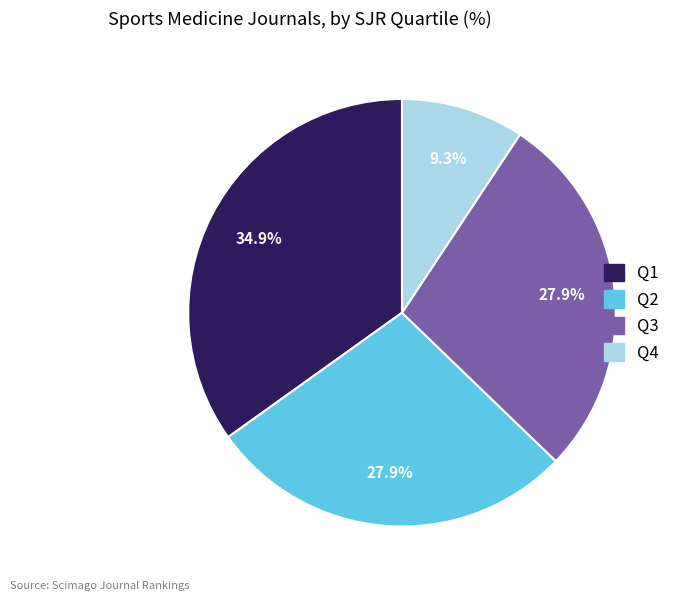

To the nearest percent, what is the difference between the Q3 and Q4 slice percentages?

19%